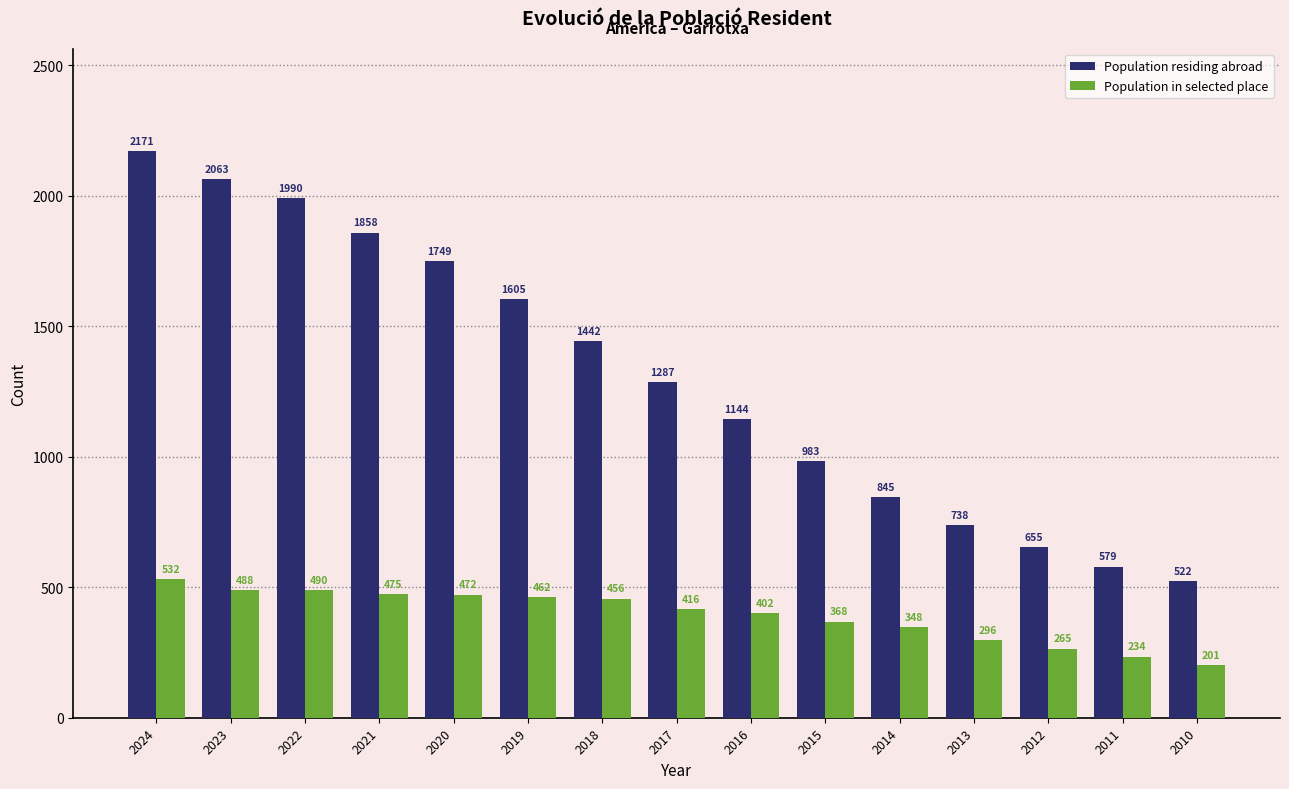

Is the value of Population residing abroad at 2012 greater than the value of Population in selected place at 2022?

Yes